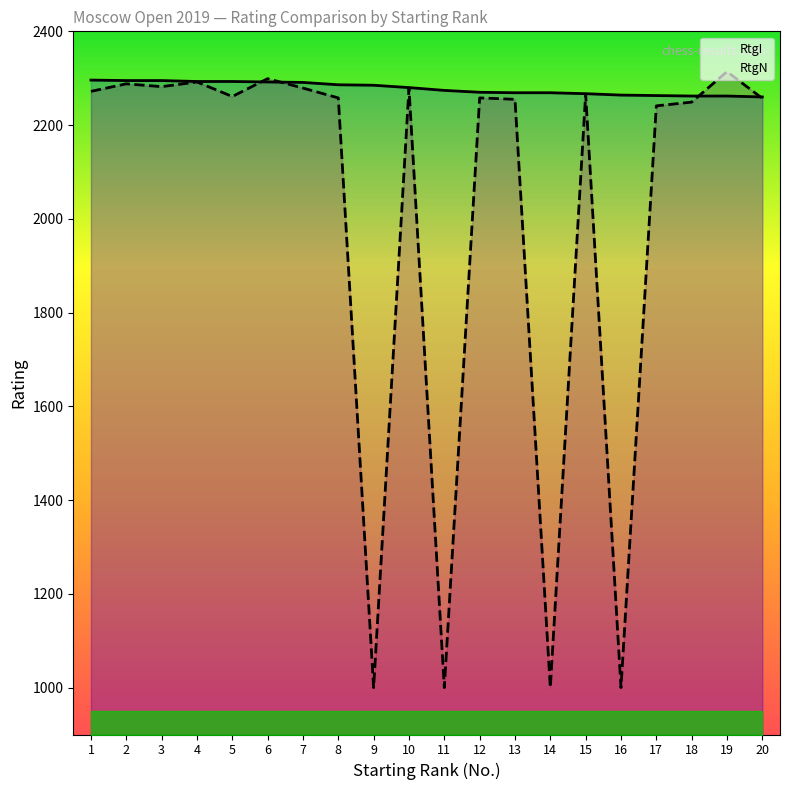

In RtgN, how many points are higher than both neighbors (excluding endpoints)?

7